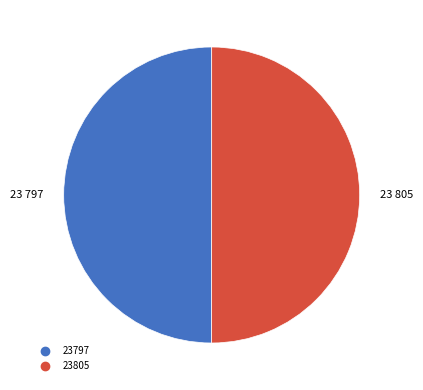

What is the ratio of the value at 23805 to the value at 23797?

1.0